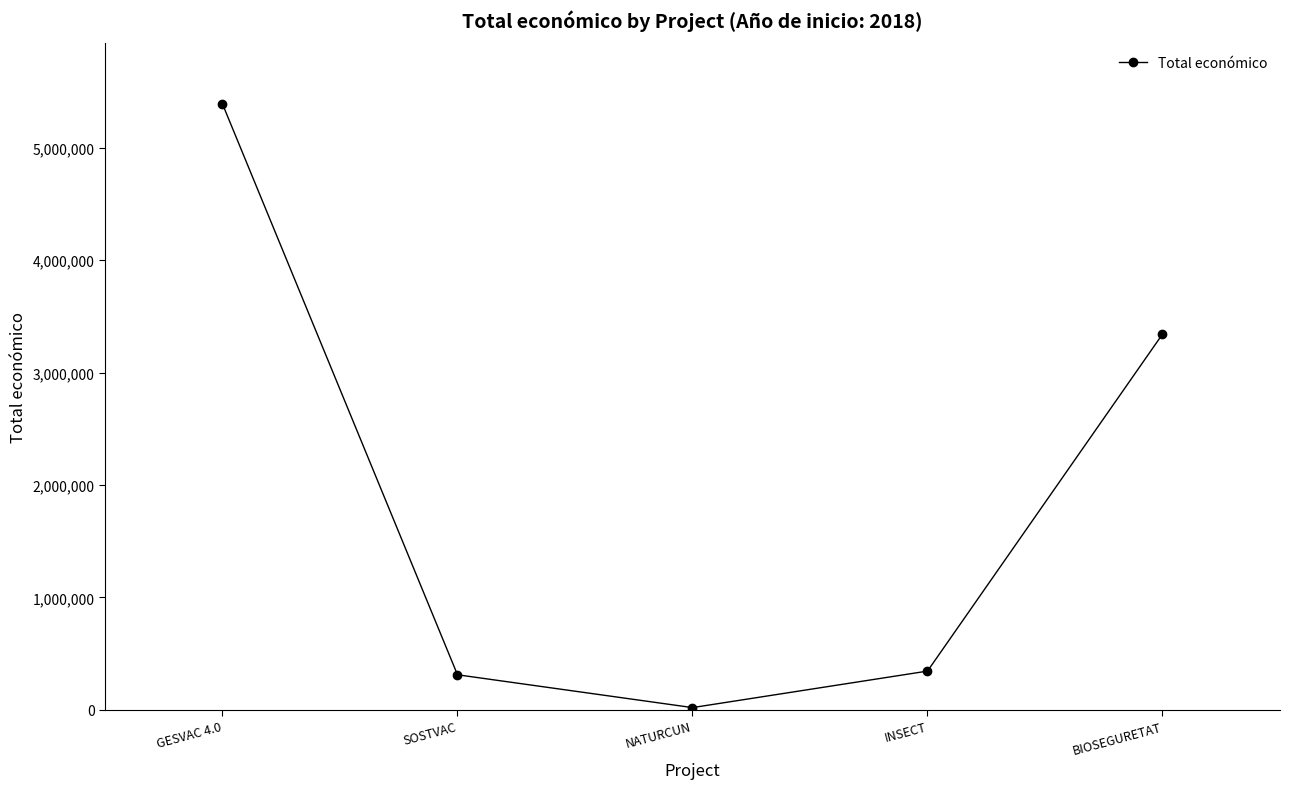

What is the sum of all values?

9408124